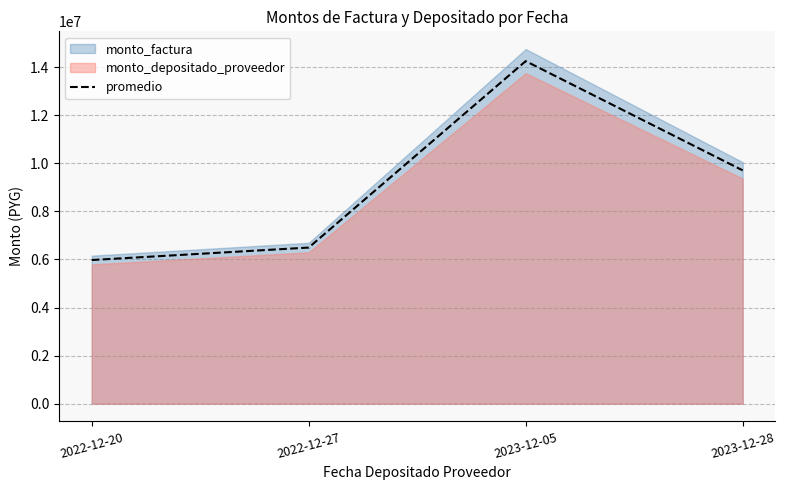

At which category does the chart reach its peak across all series?

2023-12-05